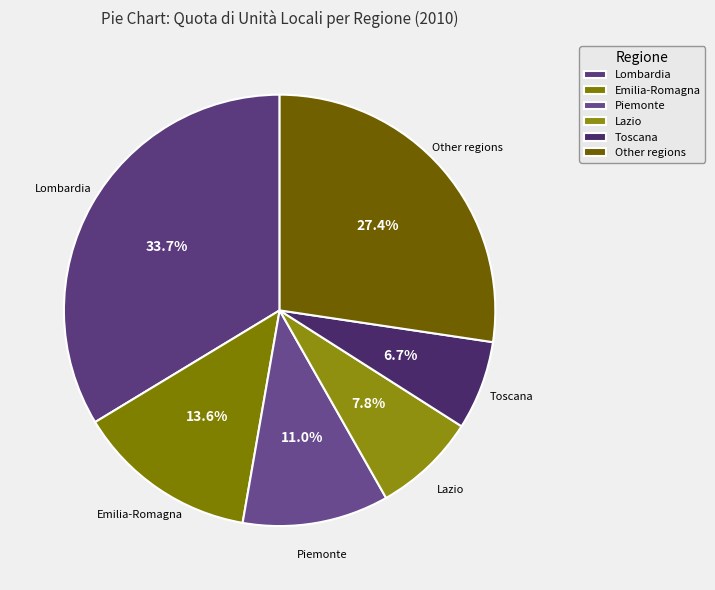

Rank the categories by value from lowest to highest.

Toscana, Lazio, Piemonte, Emilia-Romagna, Other regions, Lombardia